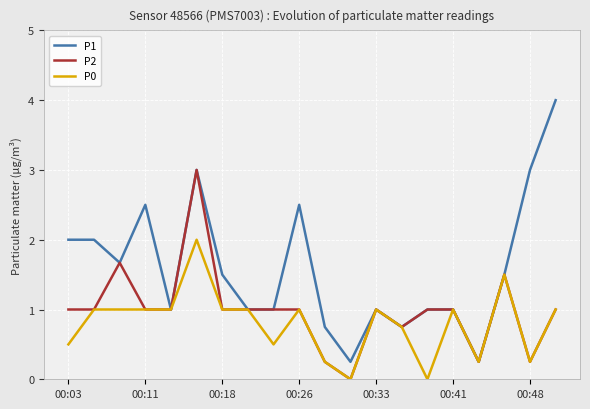

Which series has the largest range (max minus min)?

P1